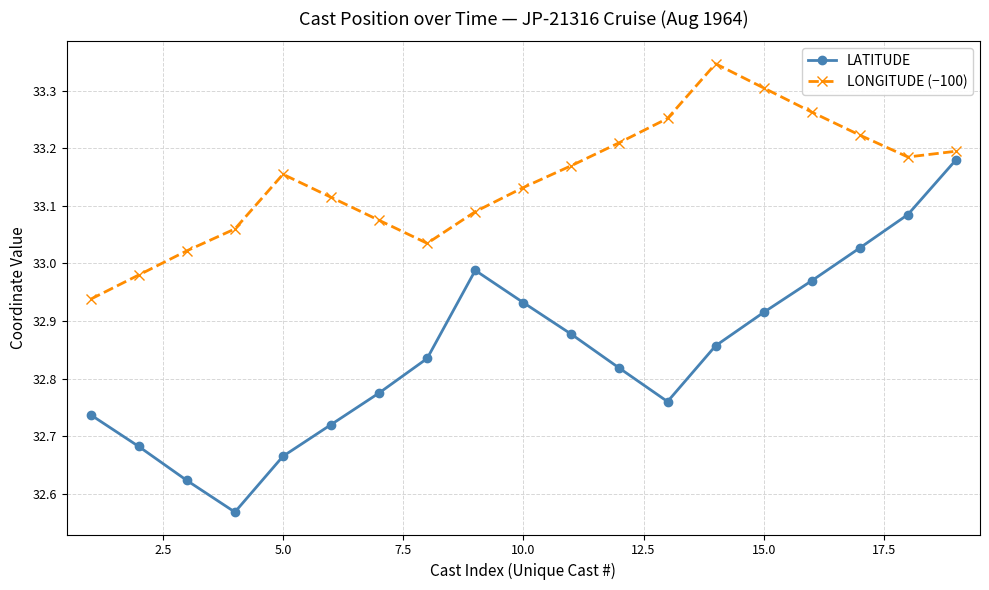

Which series has the widest spread of values?

LATITUDE